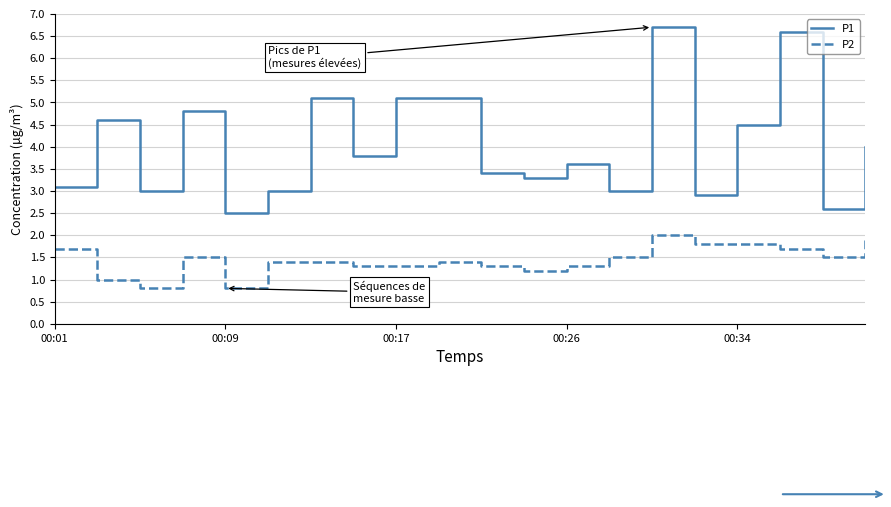

What is the difference between the maximum and minimum values in the P2 series?

1.2